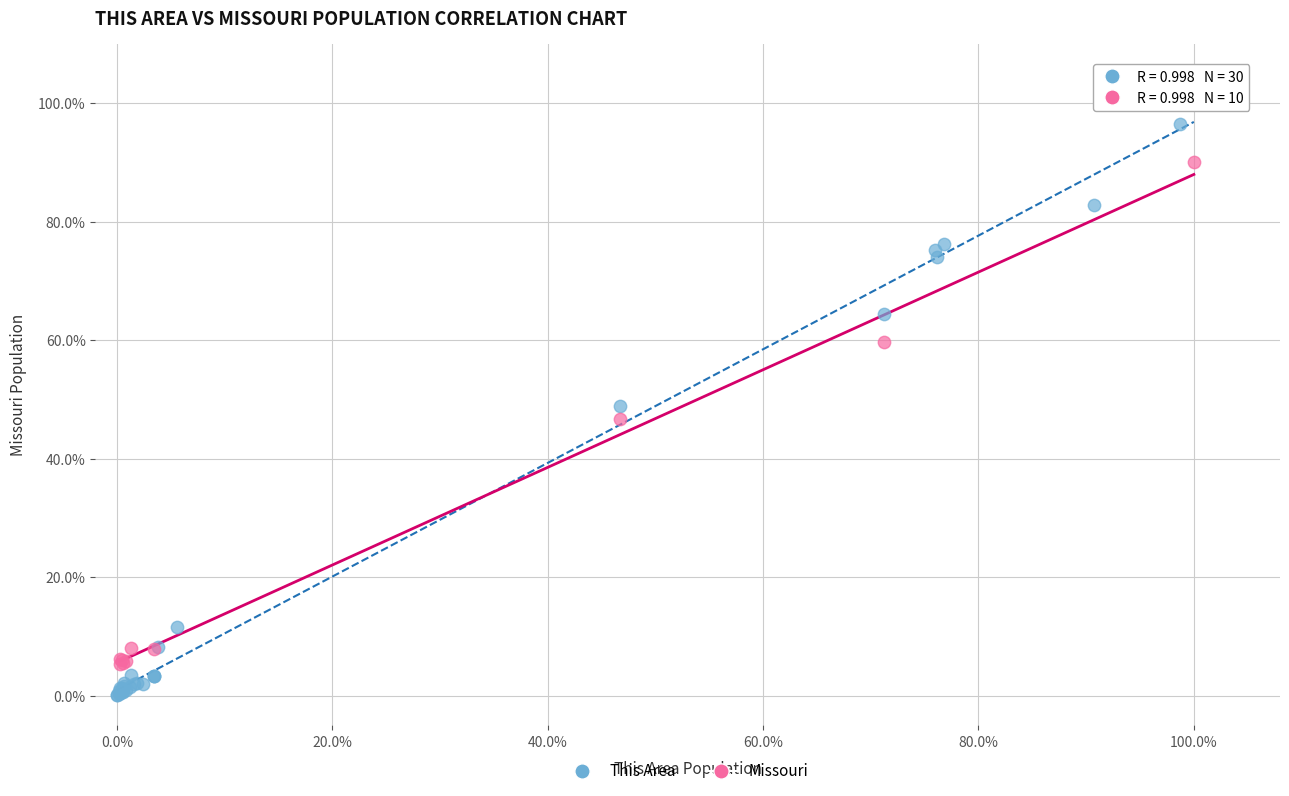

What are all the series names shown in the legend?

This Area, Missouri